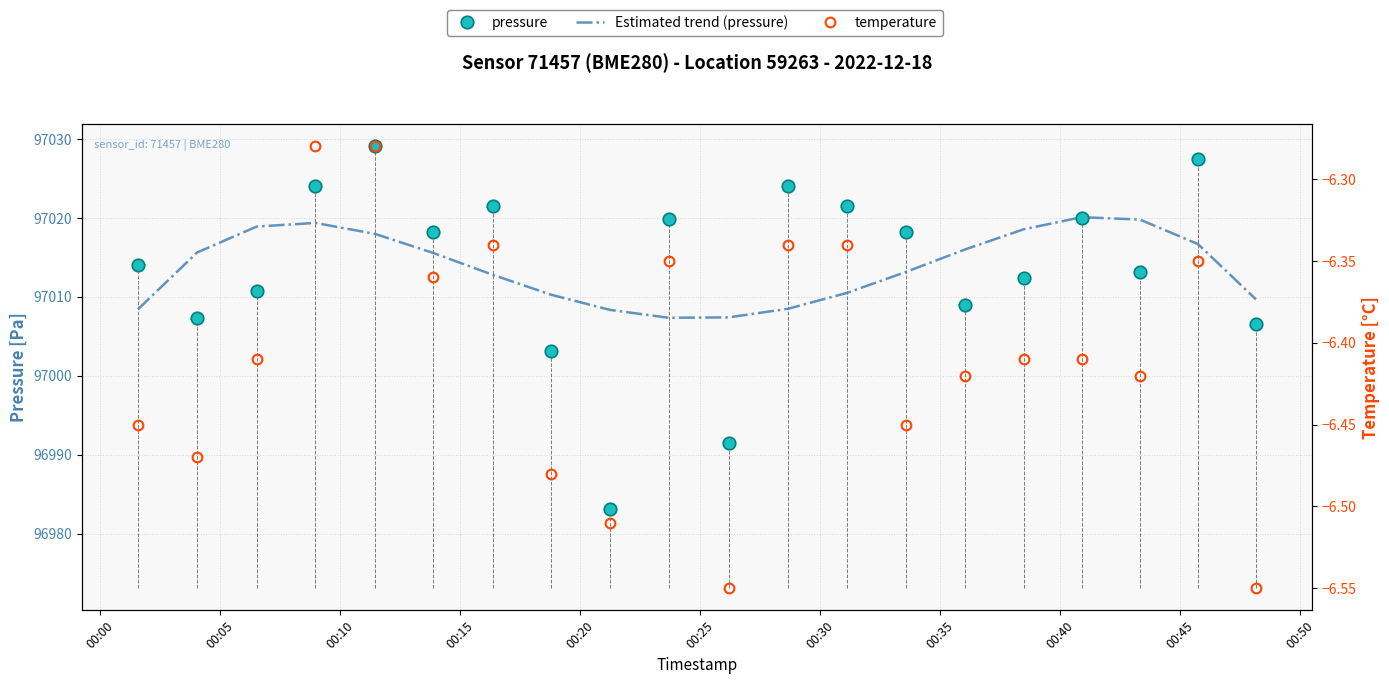

What are all the series names shown in the legend?

pressure, Estimated trend (pressure), temperature